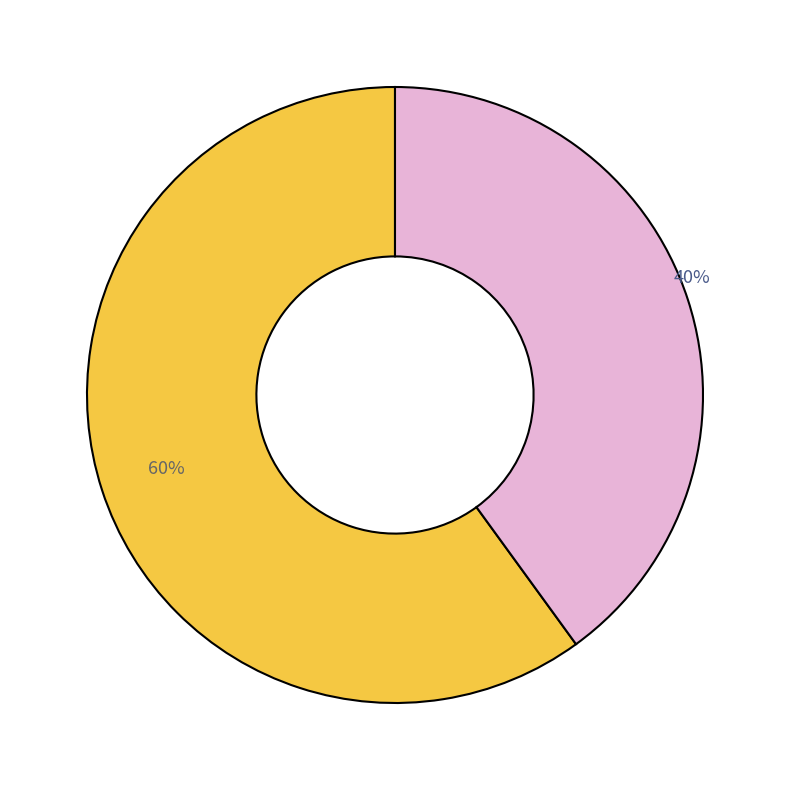

Is there any slice that represents more than half of the pie?

Yes